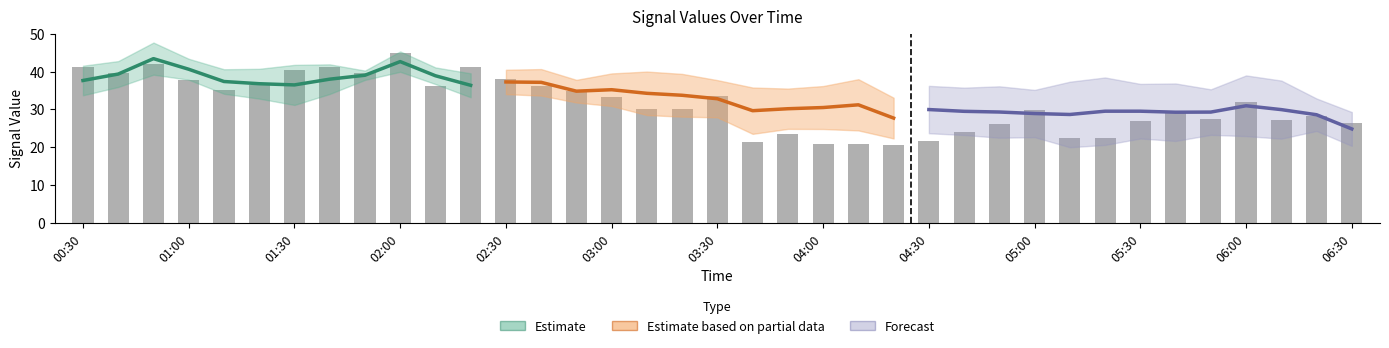

Reading left to right, extract all data points from this chart.

2.325: 2005/06/12 00:30=41.1	2005/06/12 00:40=39.5	2005/06/12 00:50=42.0	2005/06/12 01:00=37.7	2005/06/12 01:10=35.1	2005/06/12 01:20=36.5	2005/06/12 01:30=40.3	2005/06/12 01:40=41.1	2005/06/12 01:50=39.6	2005/06/12 02:00=45.0	2005/06/12 02:10=36.1	2005/06/12 02:20=41.1	2005/06/12 02:30=37.9	2005/06/12 02:40=36.3	2005/06/12 02:50=34.9	2005/06/12 03:00=33.2	2005/06/12 03:10=30.2	2005/06/12 03:20=30.0	2005/06/12 03:30=33.5	2005/06/12 03:40=21.4	2005/06/12 03:50=23.6	2005/06/12 04:00=20.8	2005/06/12 04:10=21.0	2005/06/12 04:20=20.7	2005/06/12 04:30=21.6	2005/06/12 04:40=24.1	2005/06/12 04:50=26.1	2005/06/12 05:00=29.8	2005/06/12 05:10=22.4	2005/06/12 05:20=22.5	2005/06/12 05:30=26.9	2005/06/12 05:40=29.1	2005/06/12 05:50=27.6	2005/06/12 06:00=31.9	2005/06/12 06:10=27.3	2005/06/12 06:20=28.2	2005/06/12 06:30=26.5
1.275: 2005/06/12 00:30=32.8	2005/06/12 00:40=34.4	2005/06/12 00:50=37.2	2005/06/12 01:00=38.0	2005/06/12 01:10=40.5	2005/06/12 01:20=40.7	2005/06/12 01:30=42.9	2005/06/12 01:40=44.4	2005/06/12 01:50=41.4	2005/06/12 02:00=38.5	2005/06/12 02:10=41.8	2005/06/12 02:20=32.9	2005/06/12 02:30=34.2	2005/06/12 02:40=32.9	2005/06/12 02:50=31.9	2005/06/12 03:00=36.5	2005/06/12 03:10=37.8	2005/06/12 03:20=35.3	2005/06/12 03:30=33.9	2005/06/12 03:40=38.9	2005/06/12 03:50=38.7	2005/06/12 04:00=38.9	2005/06/12 04:10=38.9	2005/06/12 04:20=36.8	2005/06/12 04:30=36.2	2005/06/12 04:40=36.2	2005/06/12 04:50=37.8	2005/06/12 05:00=35.1	2005/06/12 05:10=40.3	2005/06/12 05:20=39.2	2005/06/12 05:30=37.1	2005/06/12 05:40=36.2	2005/06/12 05:50=33.9	2005/06/12 06:00=36.5	2005/06/12 06:10=33.3	2005/06/12 06:20=29.8	2005/06/12 06:30=28.2
2.025: 2005/06/12 00:30=43.3	2005/06/12 00:40=44.4	2005/06/12 00:50=45.9	2005/06/12 01:00=41.4	2005/06/12 01:10=38.4	2005/06/12 01:20=37.4	2005/06/12 01:30=33.9	2005/06/12 01:40=38.2	2005/06/12 01:50=39.0	2005/06/12 02:00=43.0	2005/06/12 02:10=36.7	2005/06/12 02:20=31.9	2005/06/12 02:30=35.0	2005/06/12 02:40=37.2	2005/06/12 02:50=36.6	2005/06/12 03:00=36.1	2005/06/12 03:10=37.8	2005/06/12 03:20=40.4	2005/06/12 03:30=35.6	2005/06/12 03:40=33.0	2005/06/12 03:50=32.9	2005/06/12 04:00=30.8	2005/06/12 04:10=30.9	2005/06/12 04:20=32.2	2005/06/12 04:30=30.8	2005/06/12 04:40=27.1	2005/06/12 04:50=25.1	2005/06/12 05:00=19.2	2005/06/12 05:10=23.8	2005/06/12 05:20=22.9	2005/06/12 05:30=25.0	2005/06/12 05:40=22.1	2005/06/12 05:50=24.3	2005/06/12 06:00=22.4	2005/06/12 06:10=24.3	2005/06/12 06:20=25.1	2005/06/12 06:30=23.1
2.175: 2005/06/12 00:30=39.6	2005/06/12 00:40=41.0	2005/06/12 00:50=45.5	2005/06/12 01:00=38.7	2005/06/12 01:10=35.8	2005/06/12 01:20=31.3	2005/06/12 01:30=29.5	2005/06/12 01:40=34.4	2005/06/12 01:50=38.0	2005/06/12 02:00=43.1	2005/06/12 02:10=38.2	2005/06/12 02:20=36.6	2005/06/12 02:30=39.8	2005/06/12 02:40=41.6	2005/06/12 02:50=36.5	2005/06/12 03:00=41.7	2005/06/12 03:10=40.4	2005/06/12 03:20=38.4	2005/06/12 03:30=32.4	2005/06/12 03:40=28.2	2005/06/12 03:50=27.5	2005/06/12 04:00=28.4	2005/06/12 04:10=29.3	2005/06/12 04:20=25.1	2005/06/12 04:30=25.7	2005/06/12 04:40=27.4	2005/06/12 04:50=21.3	2005/06/12 05:00=22.5	2005/06/12 05:10=22.0	2005/06/12 05:20=25.4	2005/06/12 05:30=24.5	2005/06/12 05:40=25.5	2005/06/12 05:50=30.2	2005/06/12 06:00=28.2	2005/06/12 06:10=26.1	2005/06/12 06:20=27.9	2005/06/12 06:30=25.3
2.625: 2005/06/12 00:30=34.3	2005/06/12 00:40=41.1	2005/06/12 00:50=50.0	2005/06/12 01:00=45.4	2005/06/12 01:10=32.5	2005/06/12 01:20=32.6	2005/06/12 01:30=30.8	2005/06/12 01:40=32.8	2005/06/12 01:50=38.3	2005/06/12 02:00=46.2	2005/06/12 02:10=41.6	2005/06/12 02:20=37.2	2005/06/12 02:30=33.9	2005/06/12 02:40=33.3	2005/06/12 02:50=30.1	2005/06/12 03:00=27.4	2005/06/12 03:10=23.5	2005/06/12 03:20=23.4	2005/06/12 03:30=22.8	2005/06/12 03:40=23.1	2005/06/12 03:50=24.9	2005/06/12 04:00=29.0	2005/06/12 04:10=26.7	2005/06/12 04:20=23.9	2005/06/12 04:30=26.0	2005/06/12 04:40=22.6	2005/06/12 04:50=26.2	2005/06/12 05:00=30.5	2005/06/12 05:10=22.1	2005/06/12 05:20=22.7	2005/06/12 05:30=22.1	2005/06/12 05:40=20.8	2005/06/12 05:50=20.8	2005/06/12 06:00=22.0	2005/06/12 06:10=23.2	2005/06/12 06:20=23.6	2005/06/12 06:30=16.1
1.425: 2005/06/12 00:30=34.7	2005/06/12 00:40=35.6	2005/06/12 00:50=39.8	2005/06/12 01:00=42.4	2005/06/12 01:10=41.9	2005/06/12 01:20=42.2	2005/06/12 01:30=41.4	2005/06/12 01:40=37.0	2005/06/12 01:50=37.8	2005/06/12 02:00=39.9	2005/06/12 02:10=38.9	2005/06/12 02:20=38.5	2005/06/12 02:30=42.7	2005/06/12 02:40=41.6	2005/06/12 02:50=38.9	2005/06/12 03:00=36.3	2005/06/12 03:10=35.8	2005/06/12 03:20=34.9	2005/06/12 03:30=38.7	2005/06/12 03:40=33.4	2005/06/12 03:50=33.5	2005/06/12 04:00=35.1	2005/06/12 04:10=40.5	2005/06/12 04:20=27.6	2005/06/12 04:30=39.5	2005/06/12 04:40=39.6	2005/06/12 04:50=39.4	2005/06/12 05:00=36.4	2005/06/12 05:10=41.4	2005/06/12 05:20=44.5	2005/06/12 05:30=41.6	2005/06/12 05:40=41.9	2005/06/12 05:50=39.0	2005/06/12 06:00=44.8	2005/06/12 06:10=45.5	2005/06/12 06:20=37.0	2005/06/12 06:30=29.9